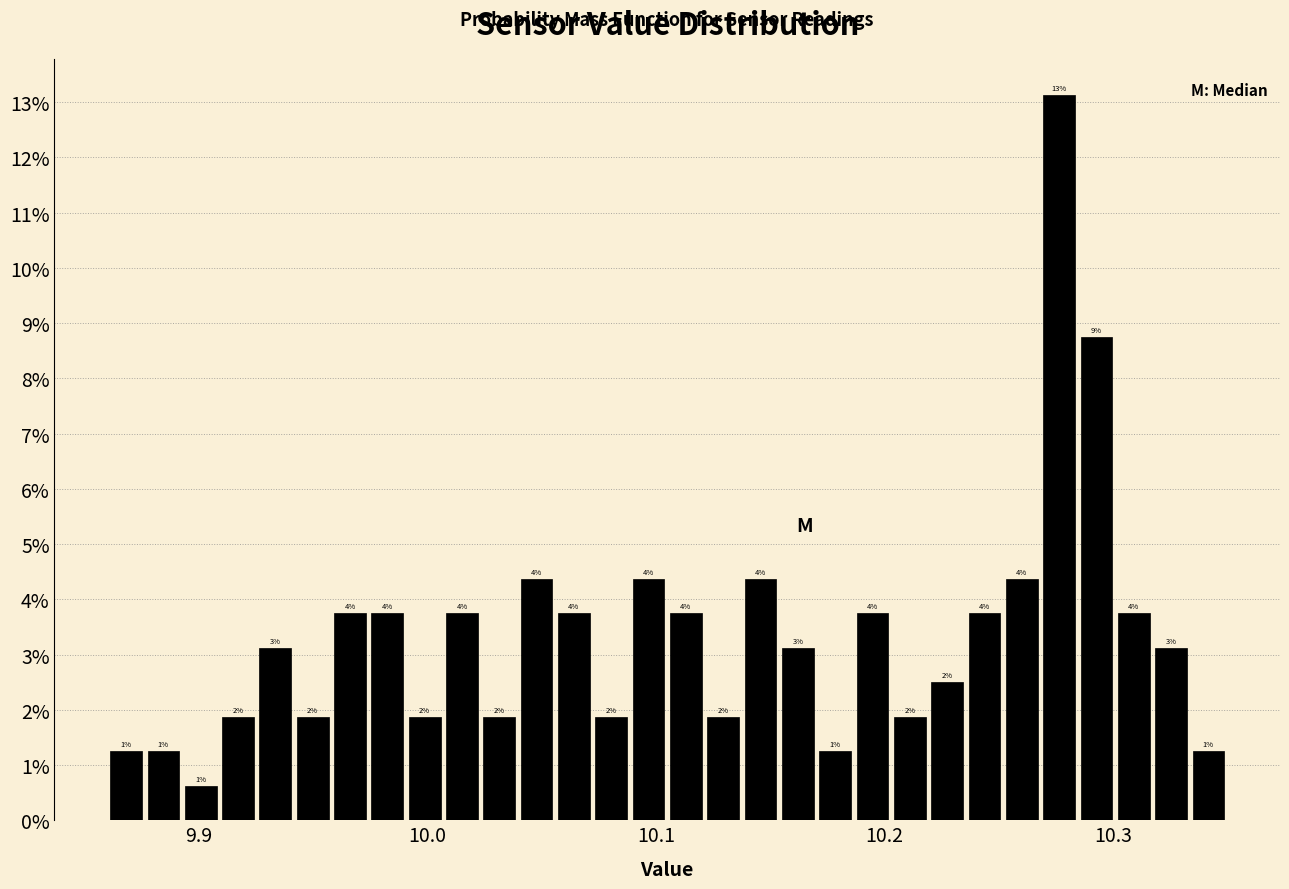

Around what value on the x-axis is the tallest bar? Give the approximate position of its centre, as read against the axis.

10.28